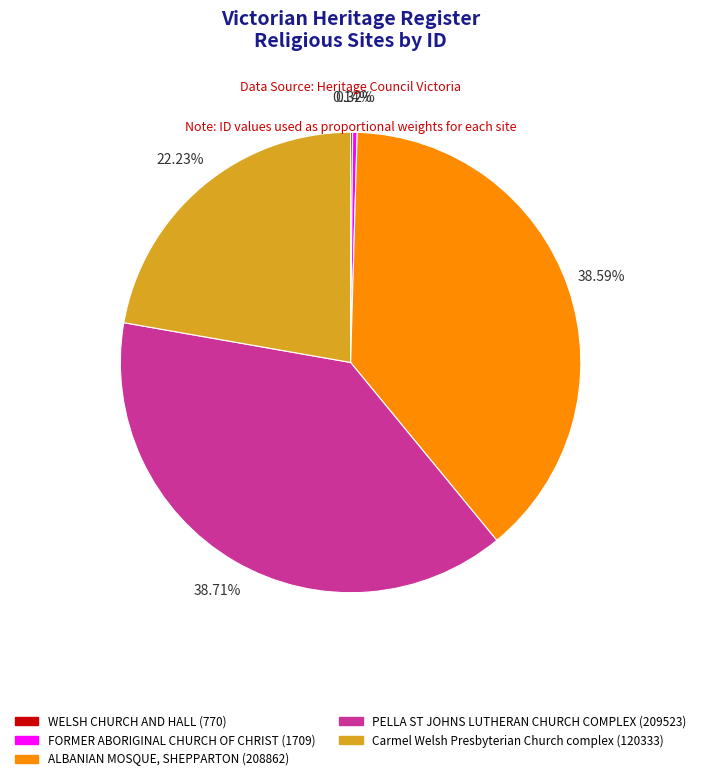

What is the ratio of the value at PELLA ST JOHNS LUTHERAN CHURCH COMPLEX (209523) to the value at FORMER ABORIGINAL CHURCH OF CHRIST (1709)?

122.6